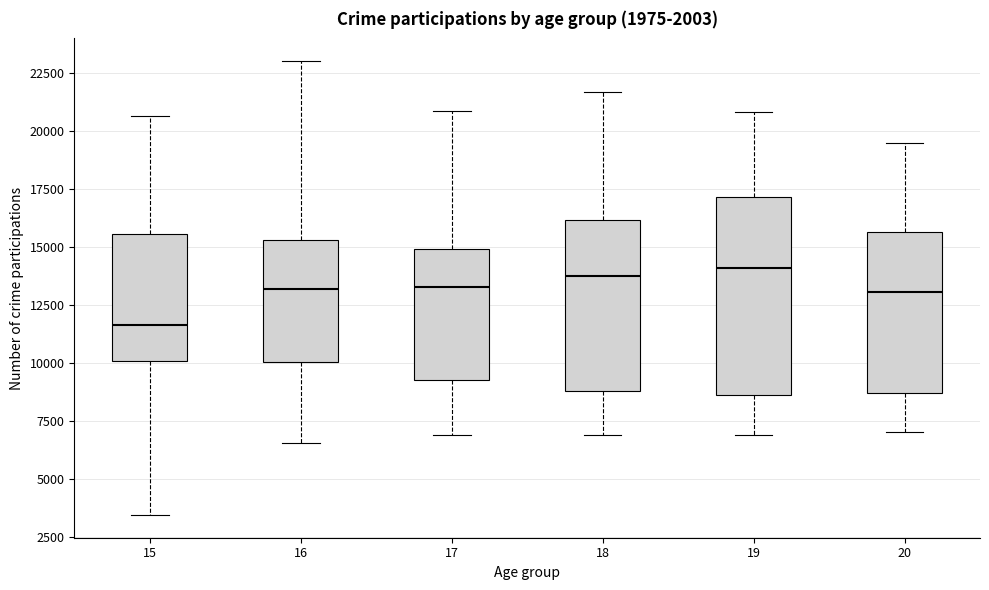

Which box is the tallest, from its lower edge to its upper edge?

19